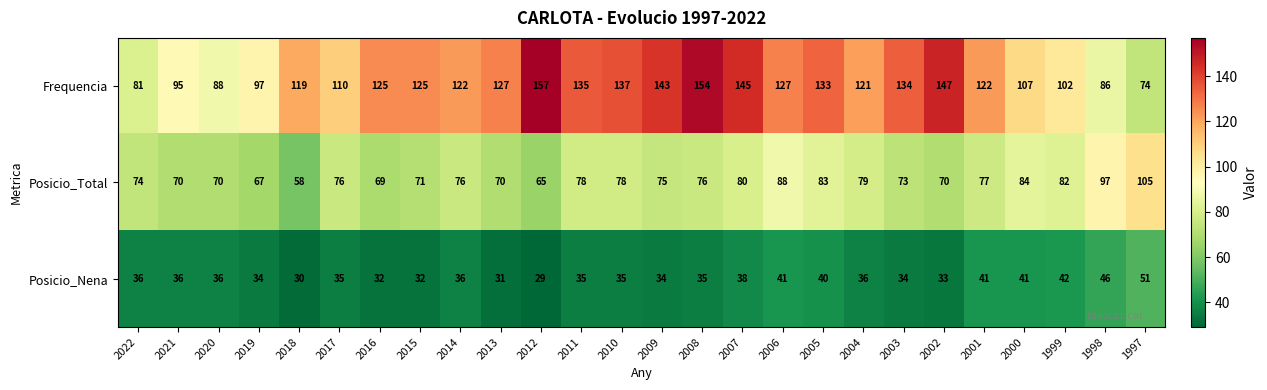

What is the sum of the Posicio_Total values at 1998 and 2000?

181